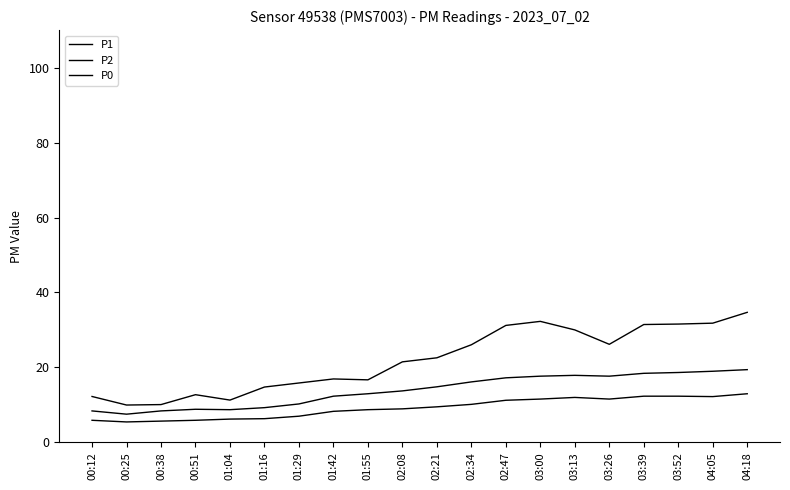

Does the chart display data point markers on the line(s)?

No